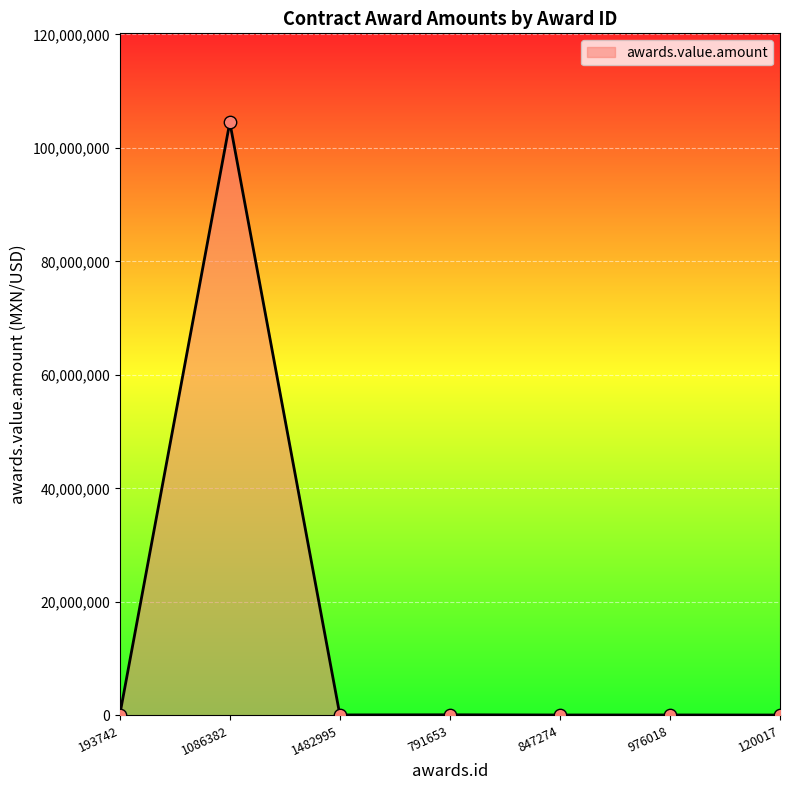

At which category does the data reach its first local peak?

1086382